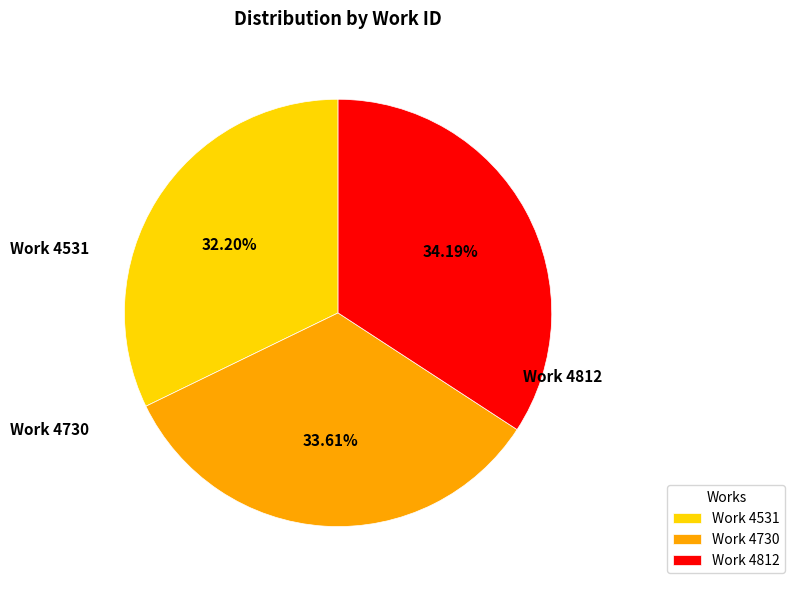

To the nearest percent, what is the average slice percentage?

33%